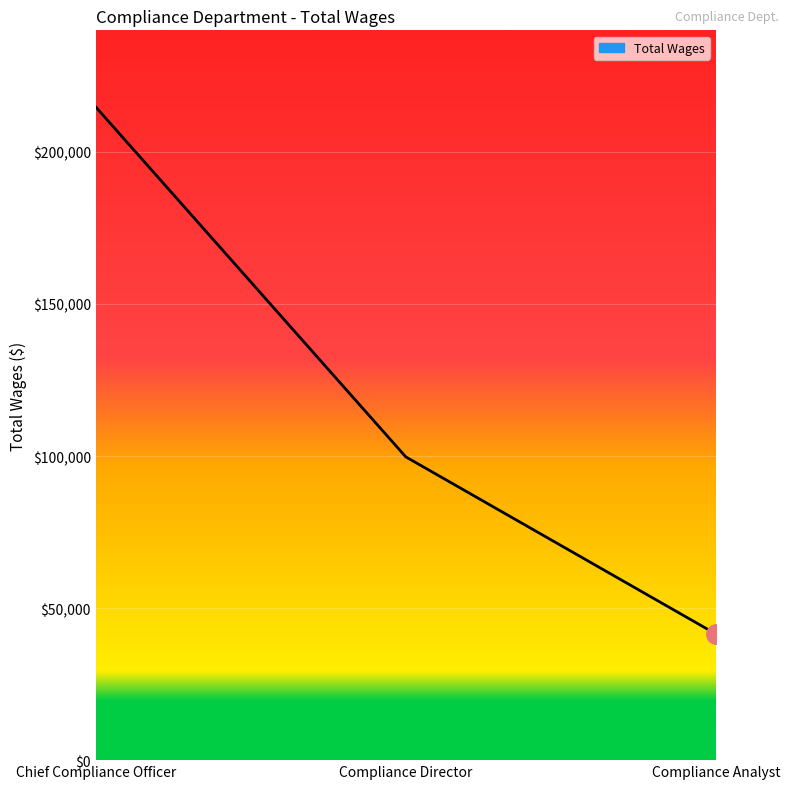

Read the value at Compliance Director, to the nearest 100.

99700